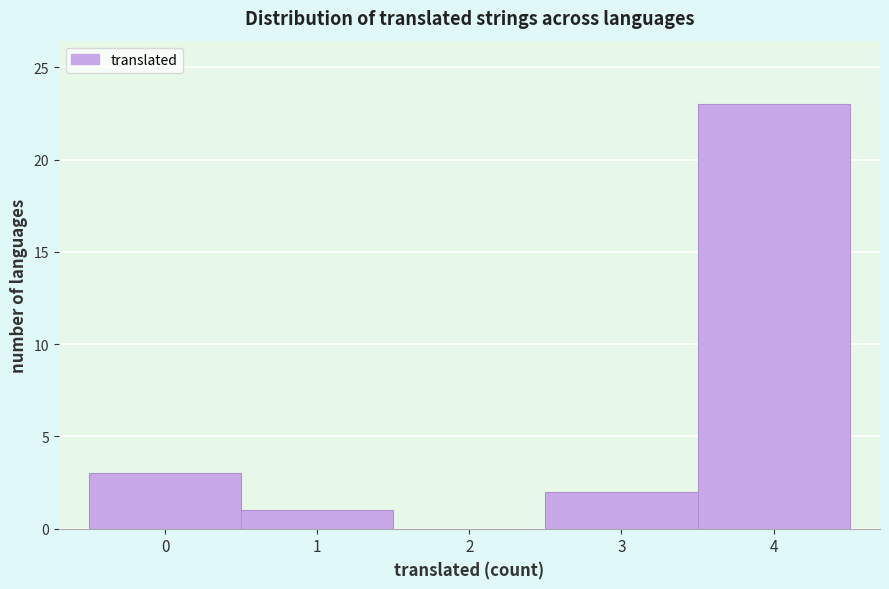

Reading left to right, list every bar in this chart as the range it spans on the x-axis followed by its height. The values are not printed on the chart, so give them approximately, as read against the axis.

-0.5 to 0.5: 3
0.5 to 1.5: 1
1.5 to 2.5: 0
2.5 to 3.5: 2
3.5 to 4.5: 23